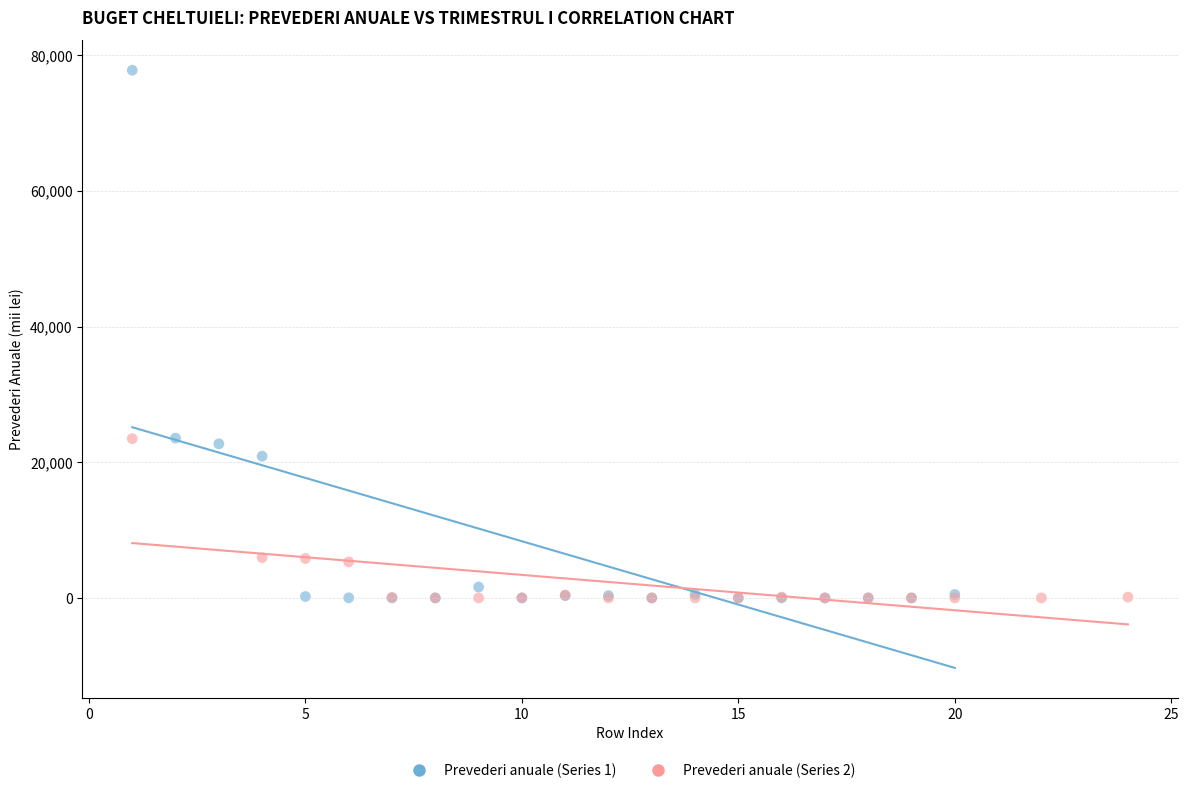

Which series has the widest spread of Y values?

Prevederi anuale (Series 1)